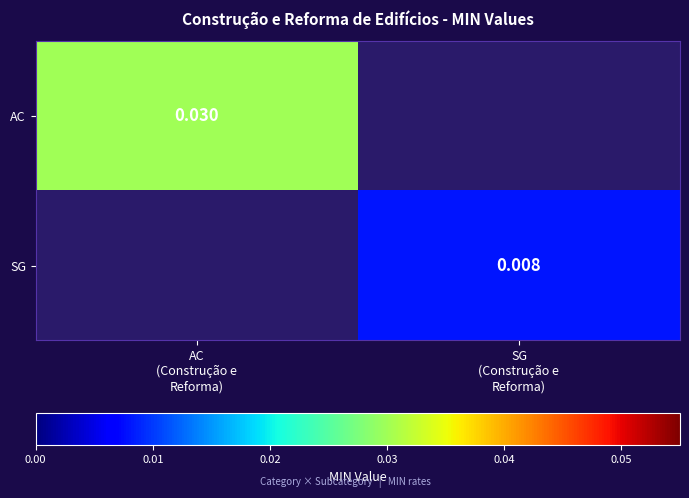

Which series has the largest range (max minus min)?

AC